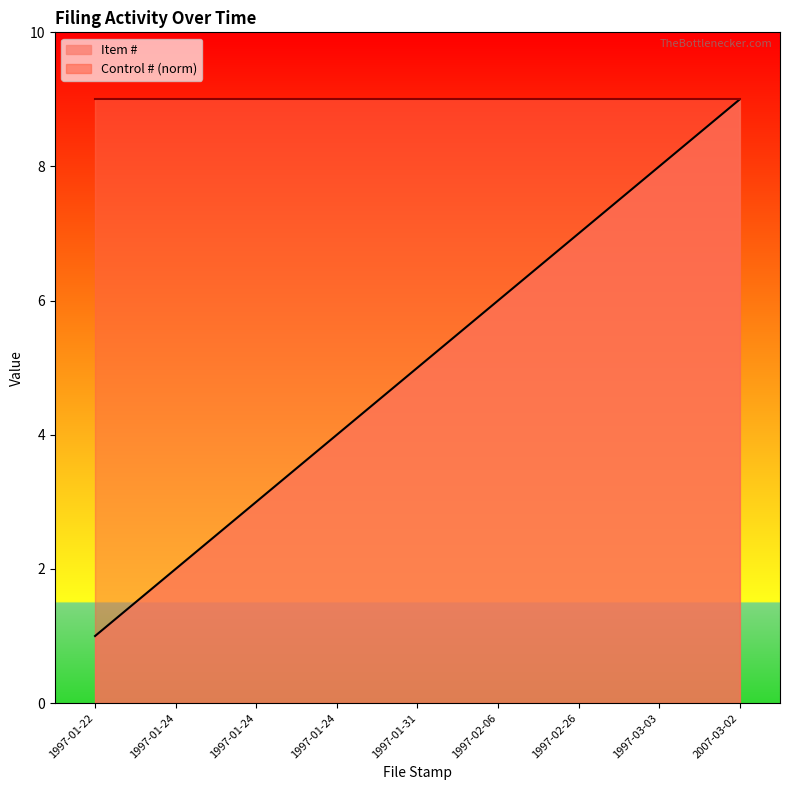

What is the smallest value displayed?

1